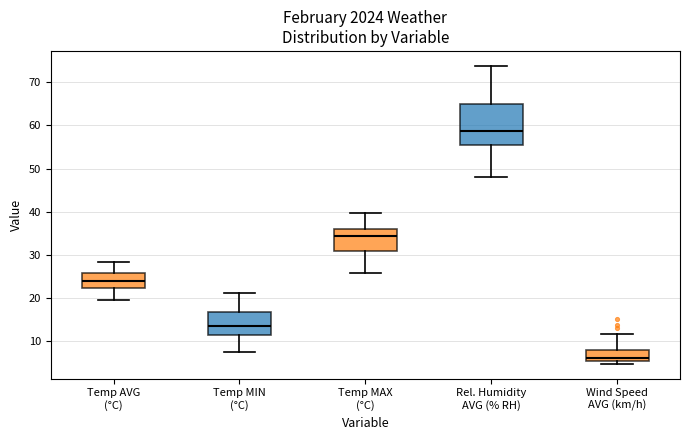

Where does the lower whisker of the box for Temp MIN (°C) end on the y-axis? The values are not printed on the chart, so give them approximately, as read against the axis.

8